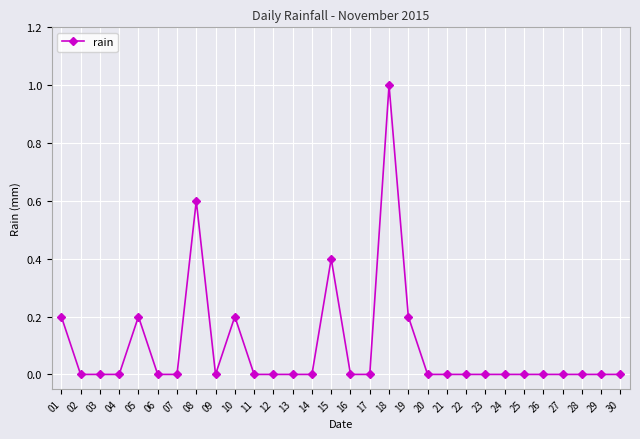

What is the maximum value shown in the chart?

1.0